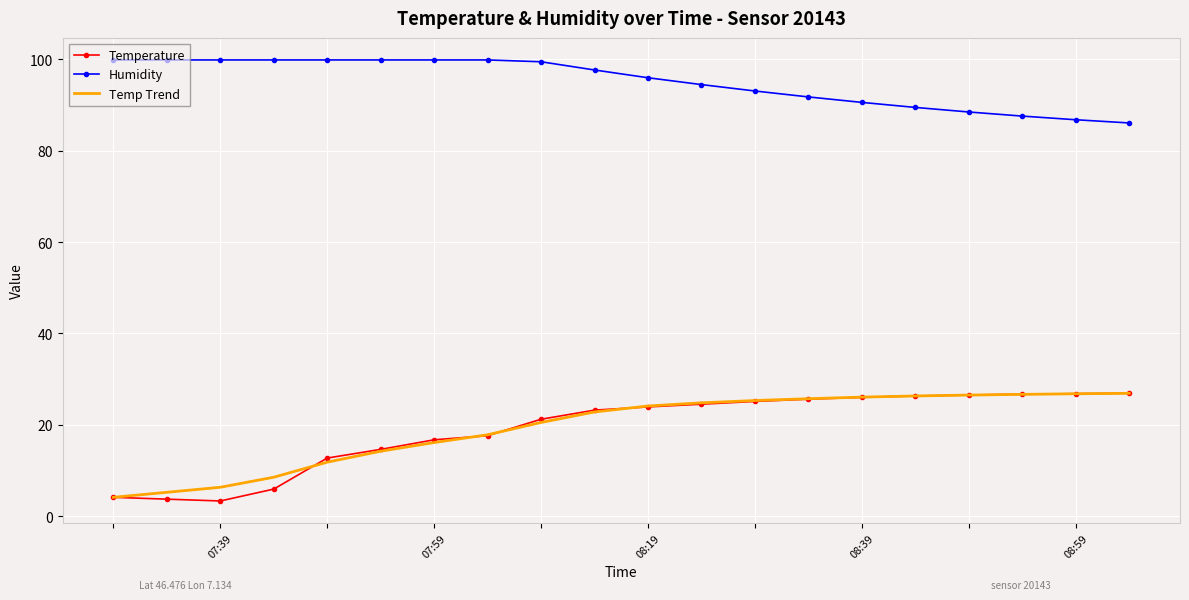

What is the highest value of the Temp Trend series?

26.9